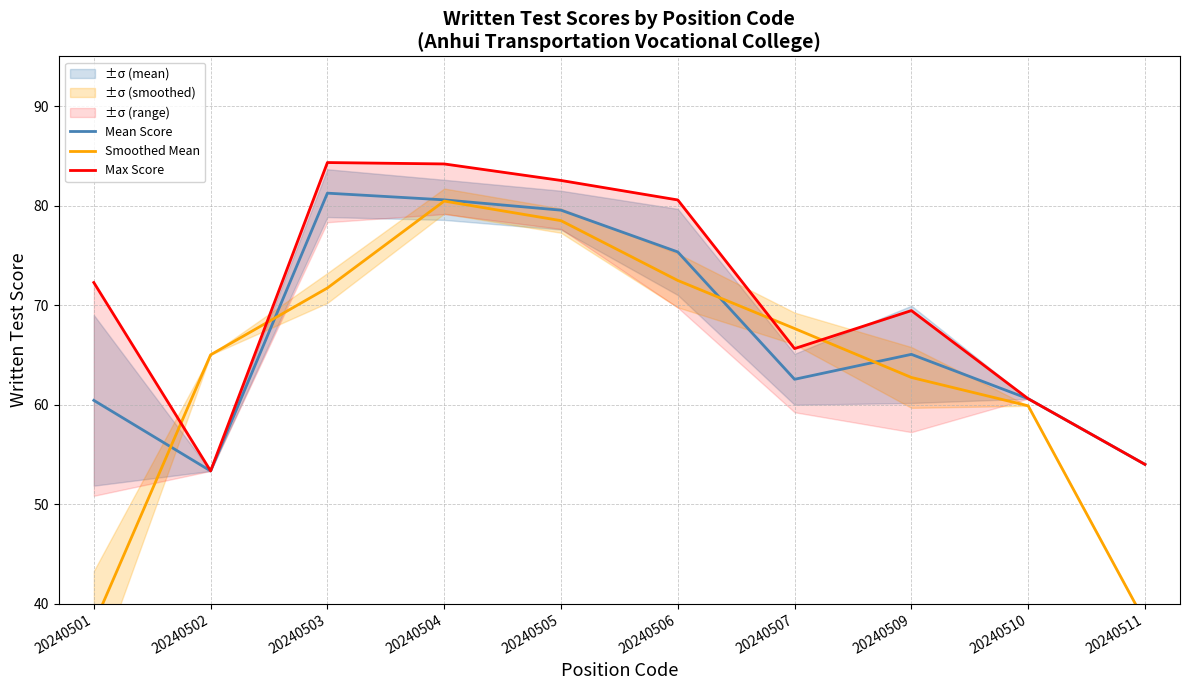

Reading right to left, list all the values displayed in this chart.

Mean Score: 20240511=54.0	20240510=60.6	20240509=65.1	20240507=62.6	20240506=75.4	20240505=79.6	20240504=80.6	20240503=81.3	20240502=53.3	20240501=60.4
Smoothed Mean: 20240511=38.2	20240510=59.9	20240509=62.7	20240507=67.7	20240506=72.5	20240505=78.5	20240504=80.5	20240503=71.7	20240502=65.0	20240501=37.9
Max Score: 20240511=54.0	20240510=60.6	20240509=69.5	20240507=65.6	20240506=80.6	20240505=82.5	20240504=84.2	20240503=84.3	20240502=53.3	20240501=72.3